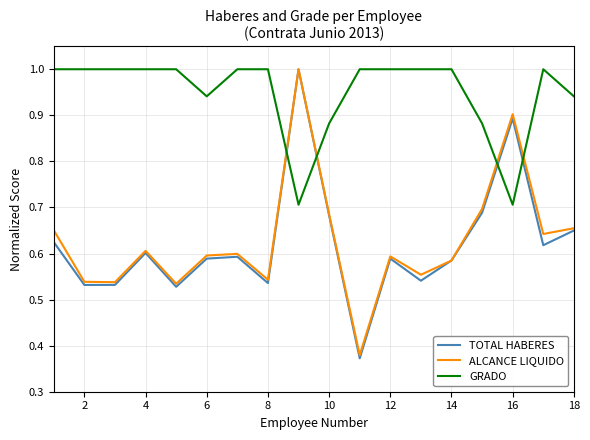

True or false: ALCANCE LIQUIDO has more than 0 interior local peaks.

True